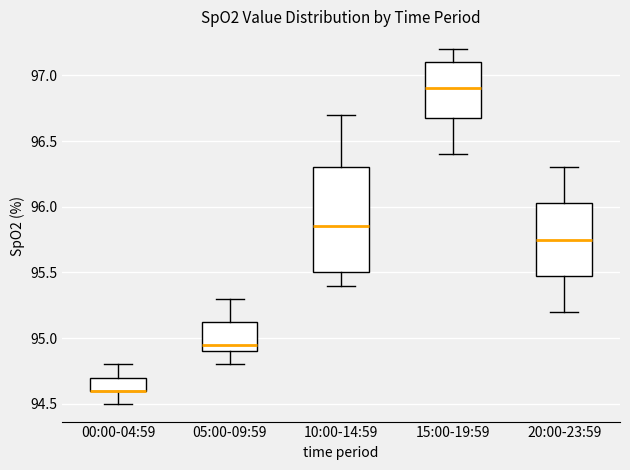

Reading left to right, transcribe this box plot: for each box, give where its median line is, the range the box spans, and where its two whiskers end, as read against the y-axis. The values are not printed on the chart, so give them approximately, as read against the axis.

00:00-04:59: median 94.60 (drawn on the box's lower edge), box 94.60 to 94.70, whiskers 94.50 to 94.80
05:00-09:59: median 94.95, box 94.90 to 95.15, whiskers 94.80 to 95.30
10:00-14:59: median 95.85, box 95.50 to 96.30, whiskers 95.40 to 96.70
15:00-19:59: median 96.90, box 96.70 to 97.10, whiskers 96.40 to 97.20
20:00-23:59: median 95.75, box 95.50 to 96.05, whiskers 95.20 to 96.30